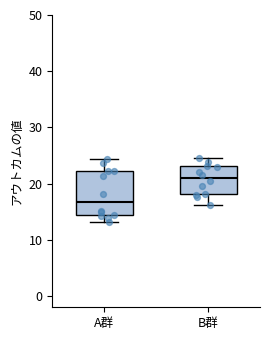

Reading left to right, transcribe this box plot: for each box, give where its median line is, the range the box spans, and where its two whiskers end, as read against the y-axis. The values are not printed on the chart, so give them approximately, as read against the axis.

A群: median 17, box 14 to 22, whiskers 13 to 24
B群: median 21, box 18 to 23, whiskers 16 to 25